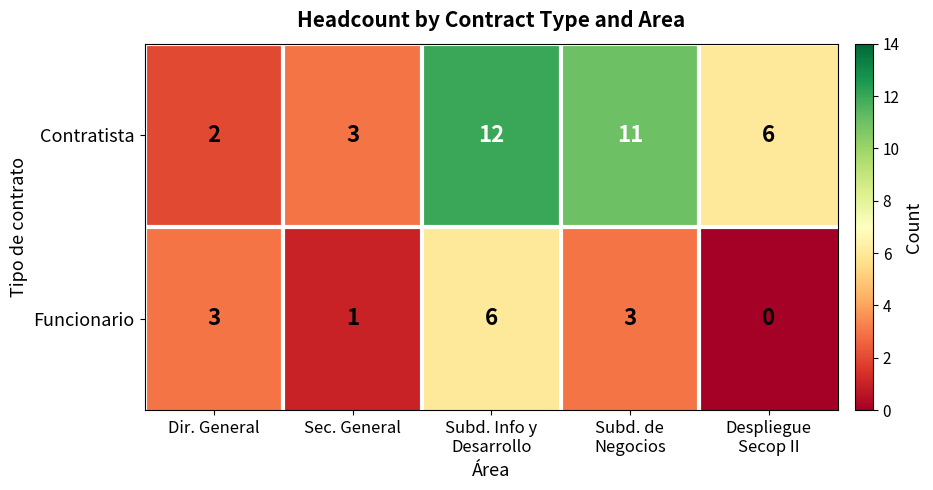

What is the difference between the maximum and minimum values in the Contratista series?

10